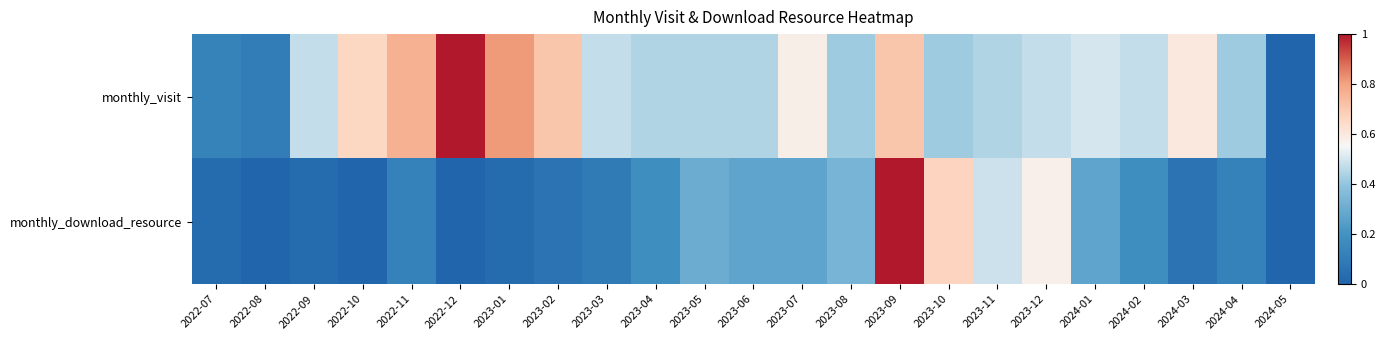

At which category does the chart reach its peak across all series?

2022-12